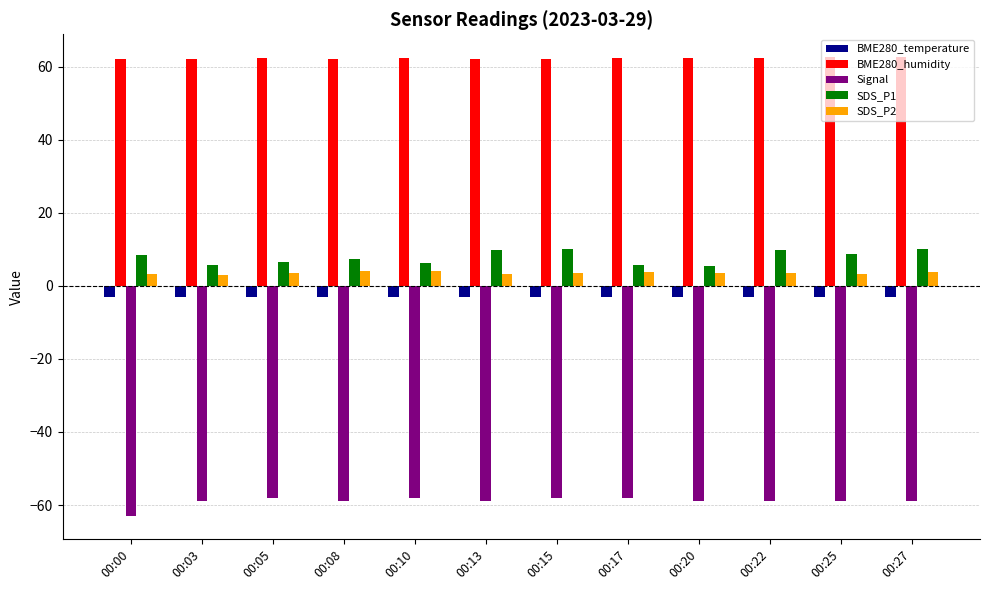

Rank the series by their maximum value, from highest to lowest.

BME280_humidity, SDS_P1, SDS_P2, BME280_temperature, Signal